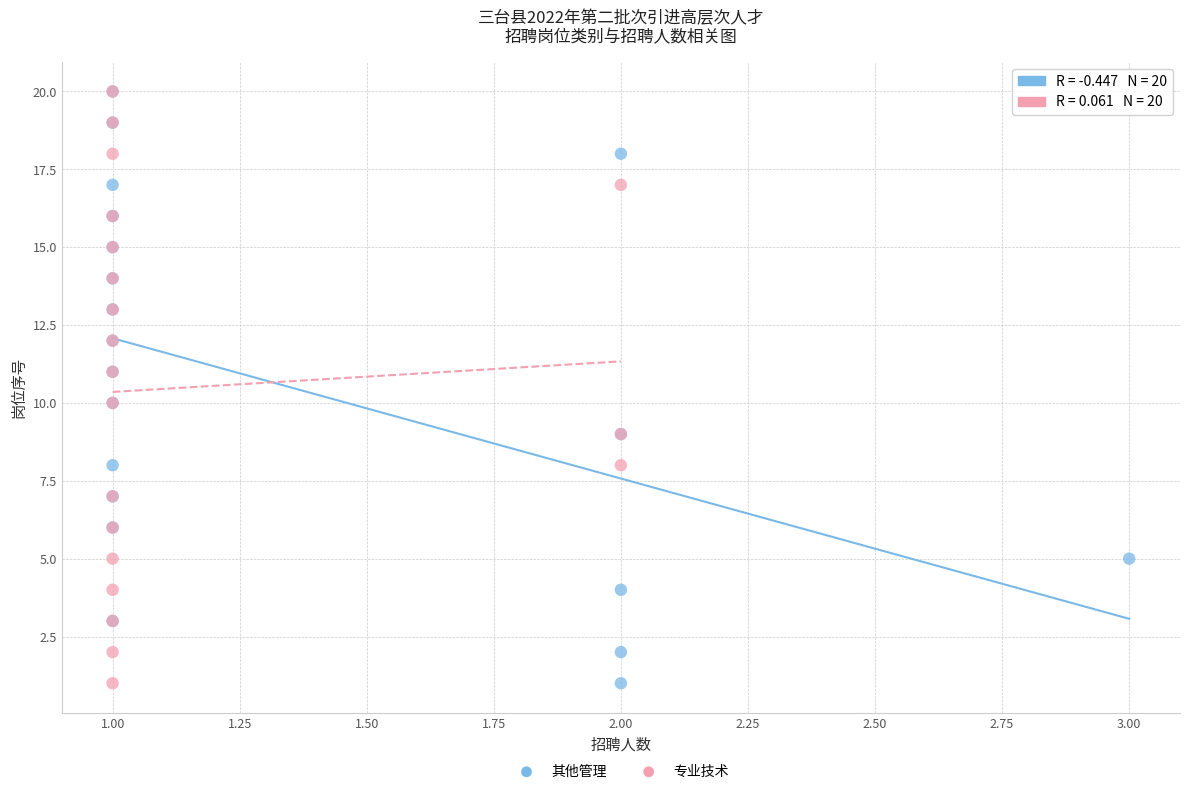

What are all the series names shown in the legend?

其他管理, 专业技术